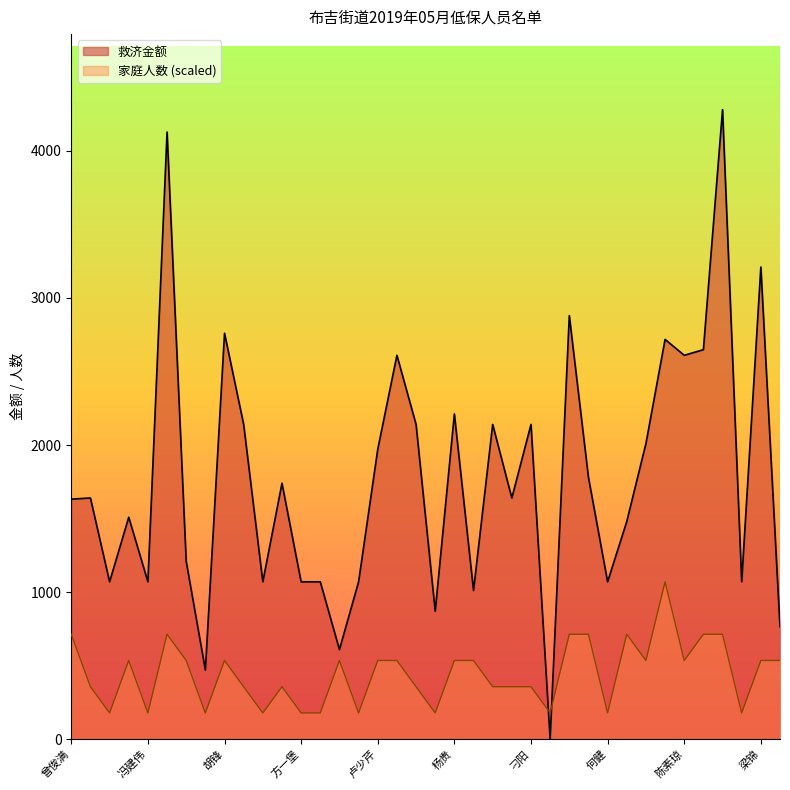

The 救济金额 series shows 2913.6 at 曾俊满. True or false?

False